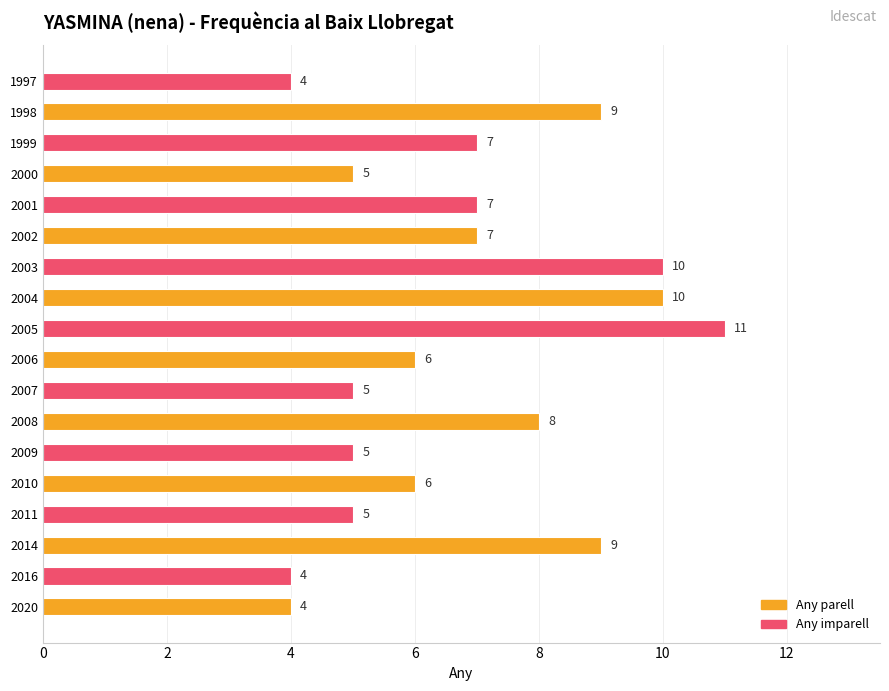

How many values are between 5 and 9?

12